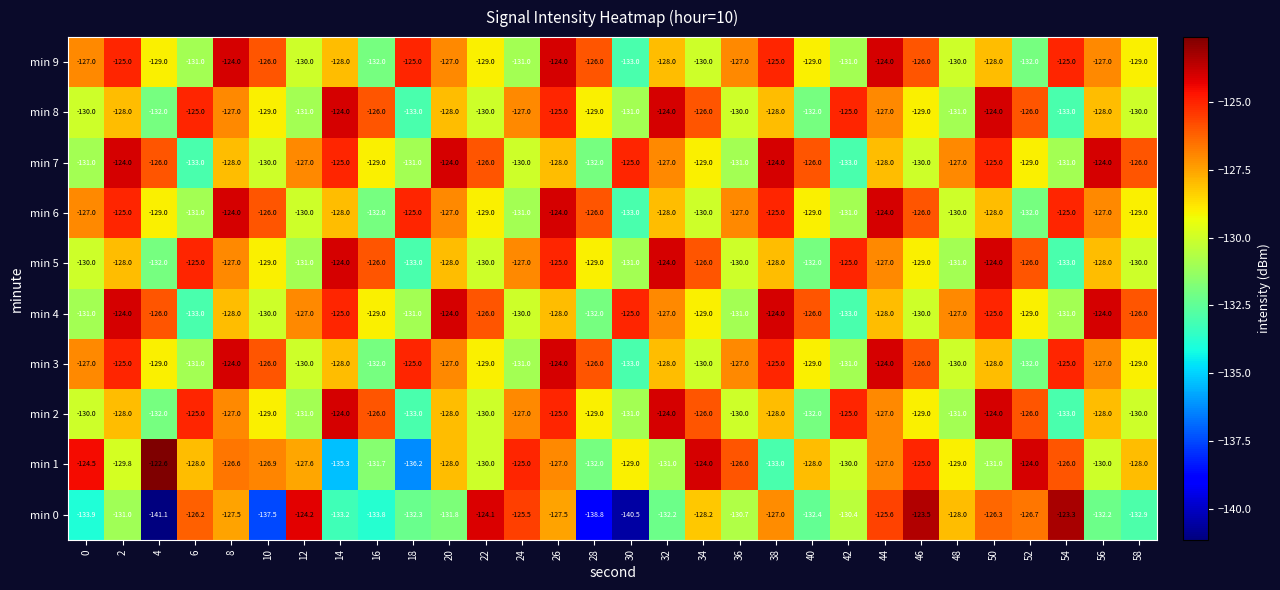

At which category is the sum across all series the highest?

26